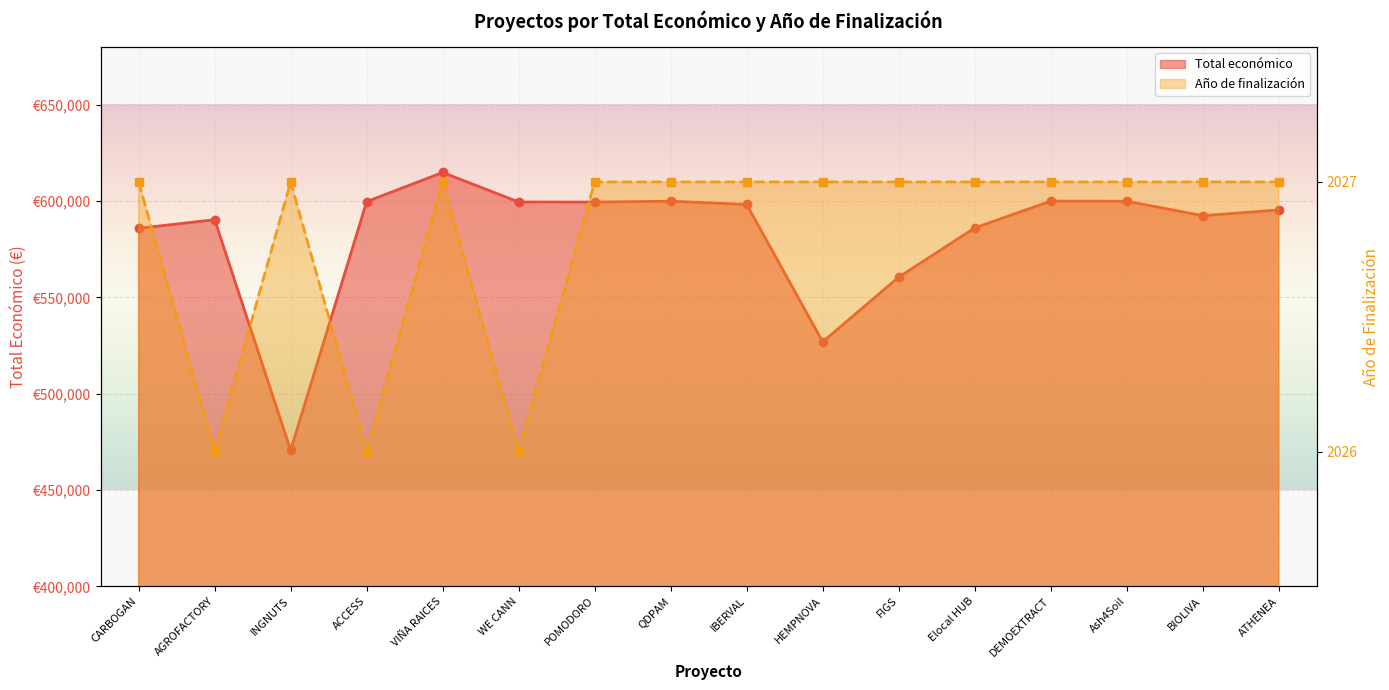

True or false: Total económico and Año de finalización cross at least once.

False